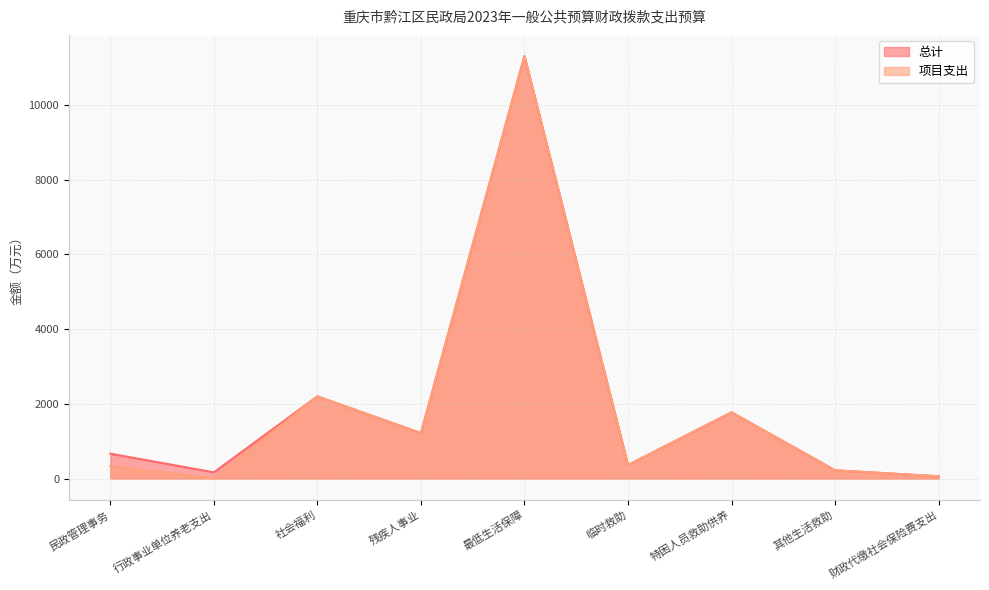

Which series has the largest total across all categories?

总计